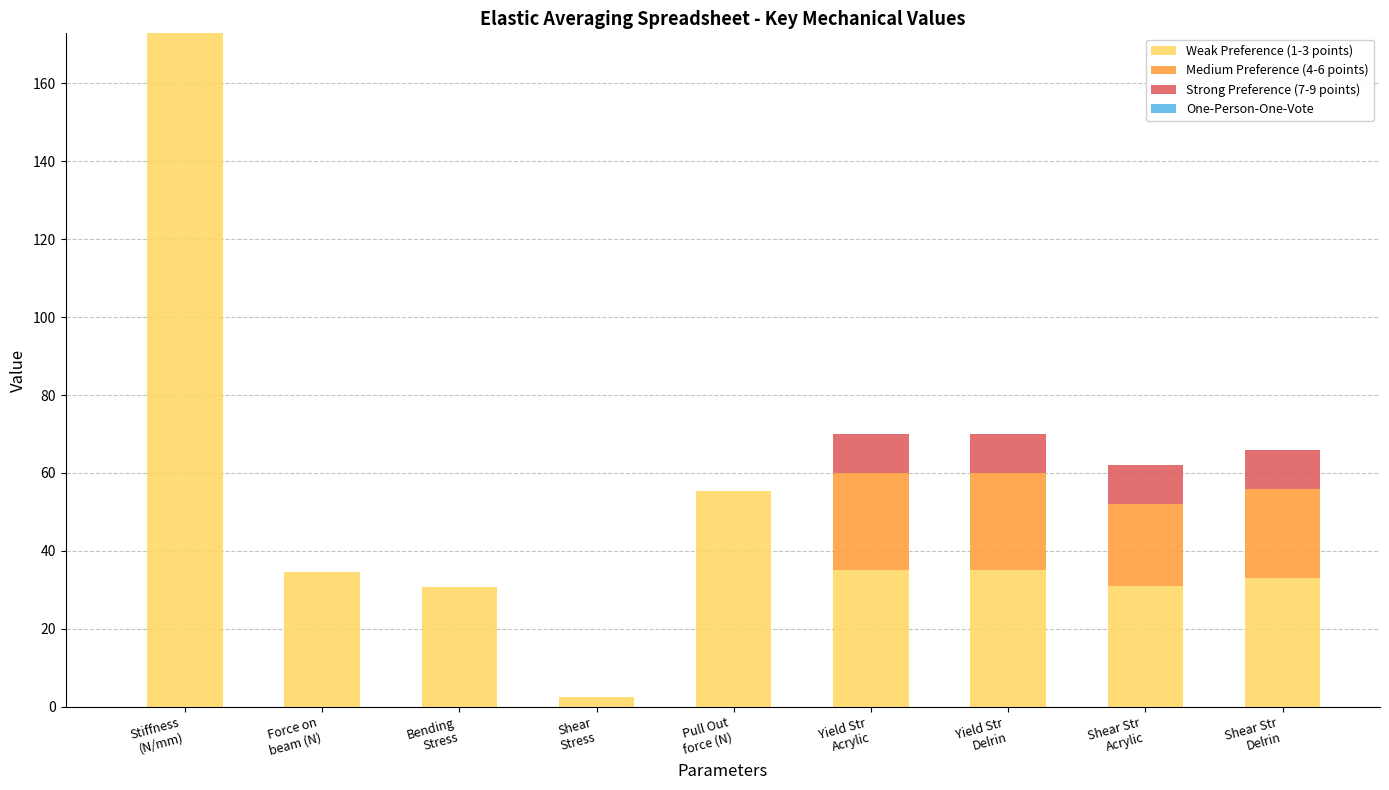

What is the sum of all Weak Preference (1-3 points) values?

429.9